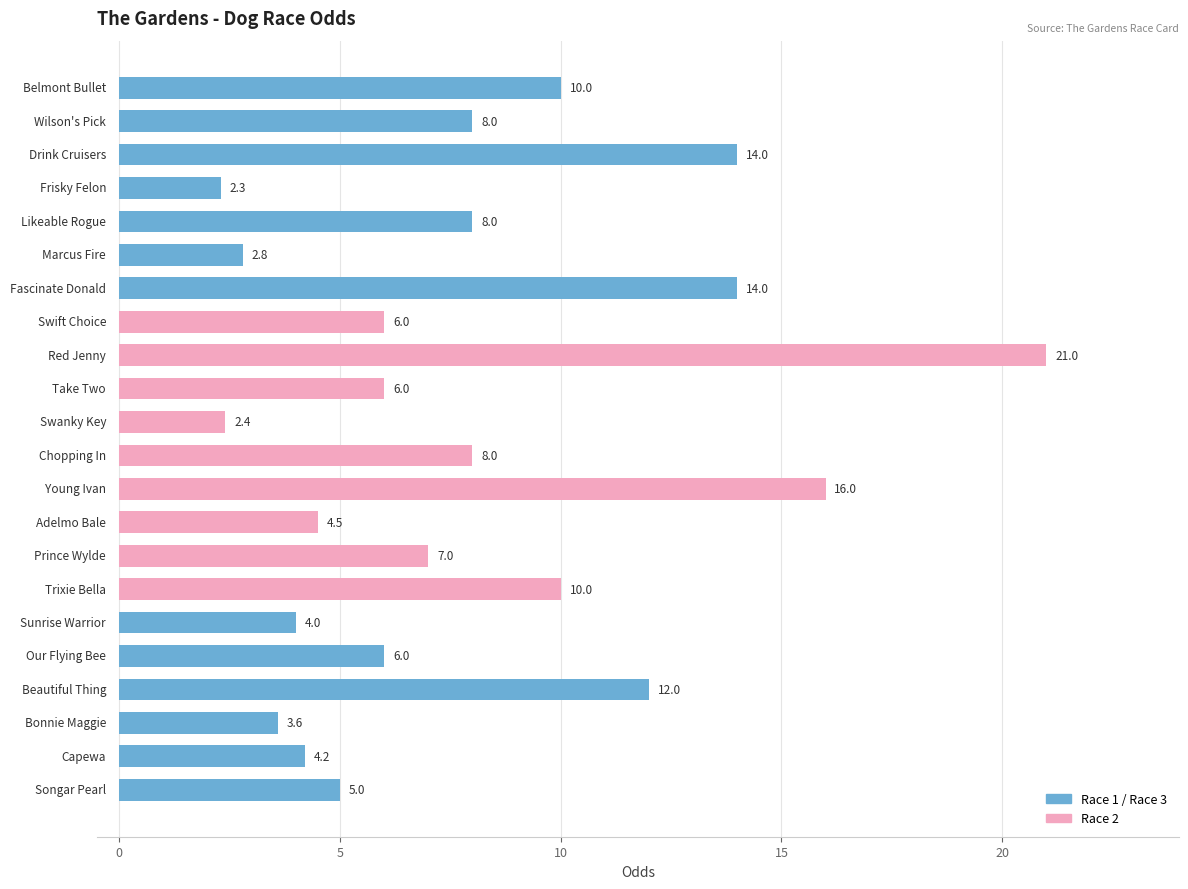

What is the sum of all values?

174.8